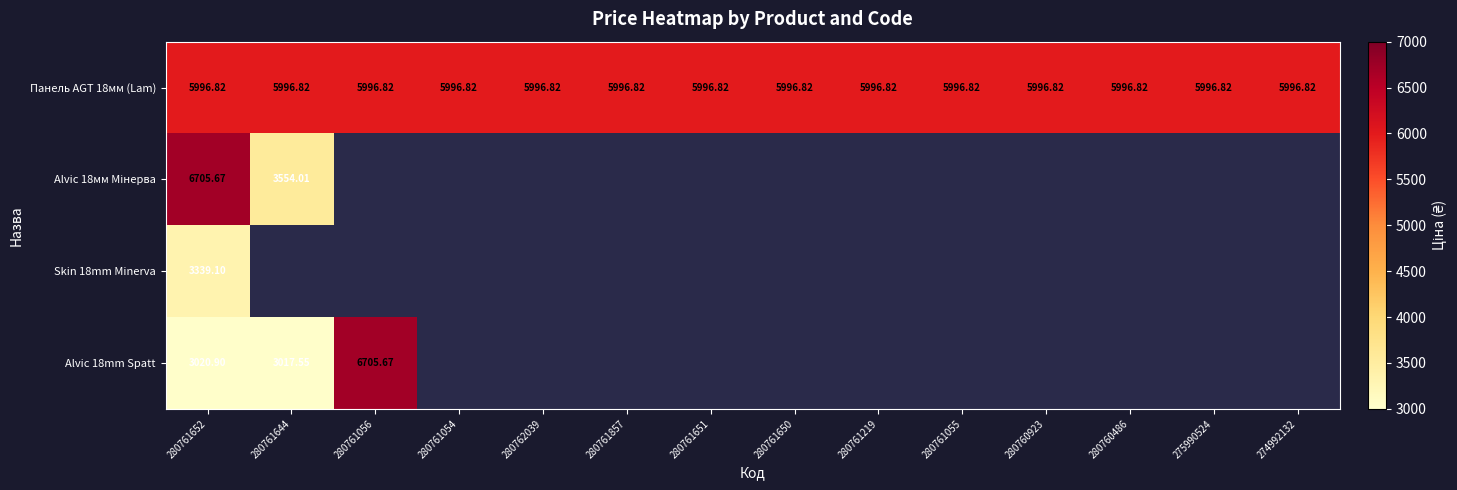

At which category is the sum across all series the highest?

280761652